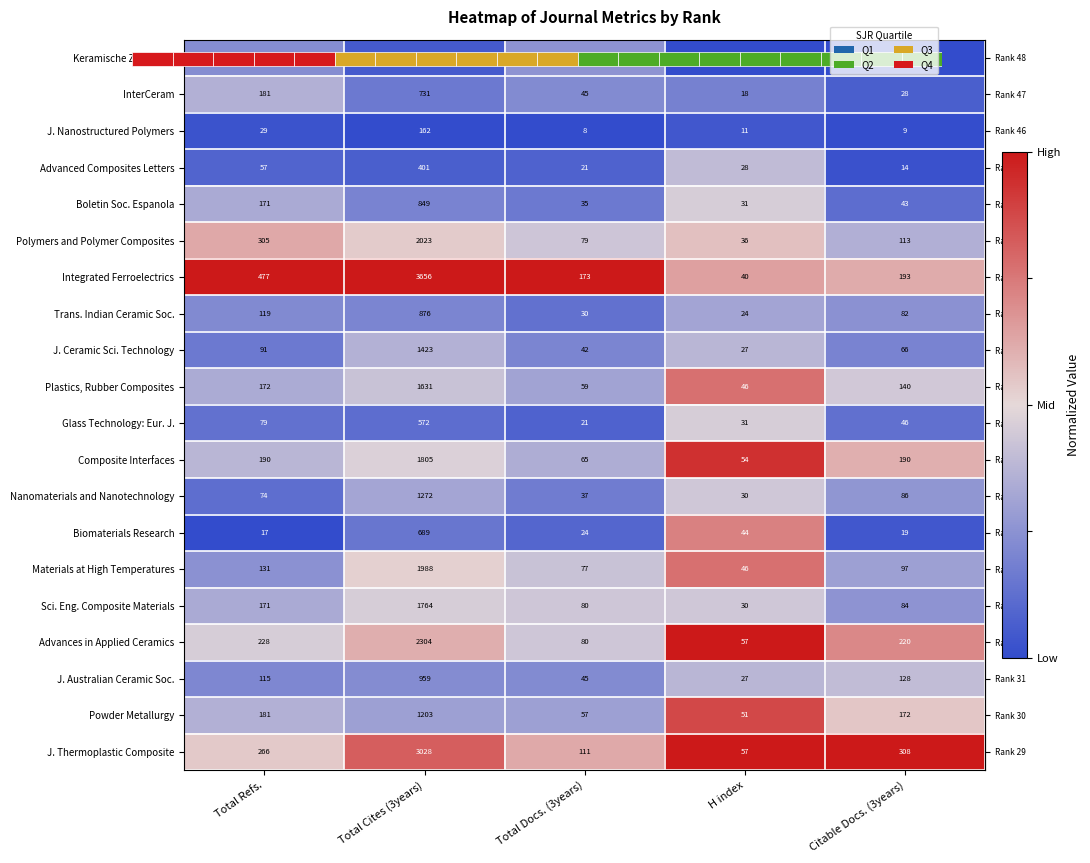

Between Total Docs. (3years) and H index, which is larger?

Total Docs. (3years)